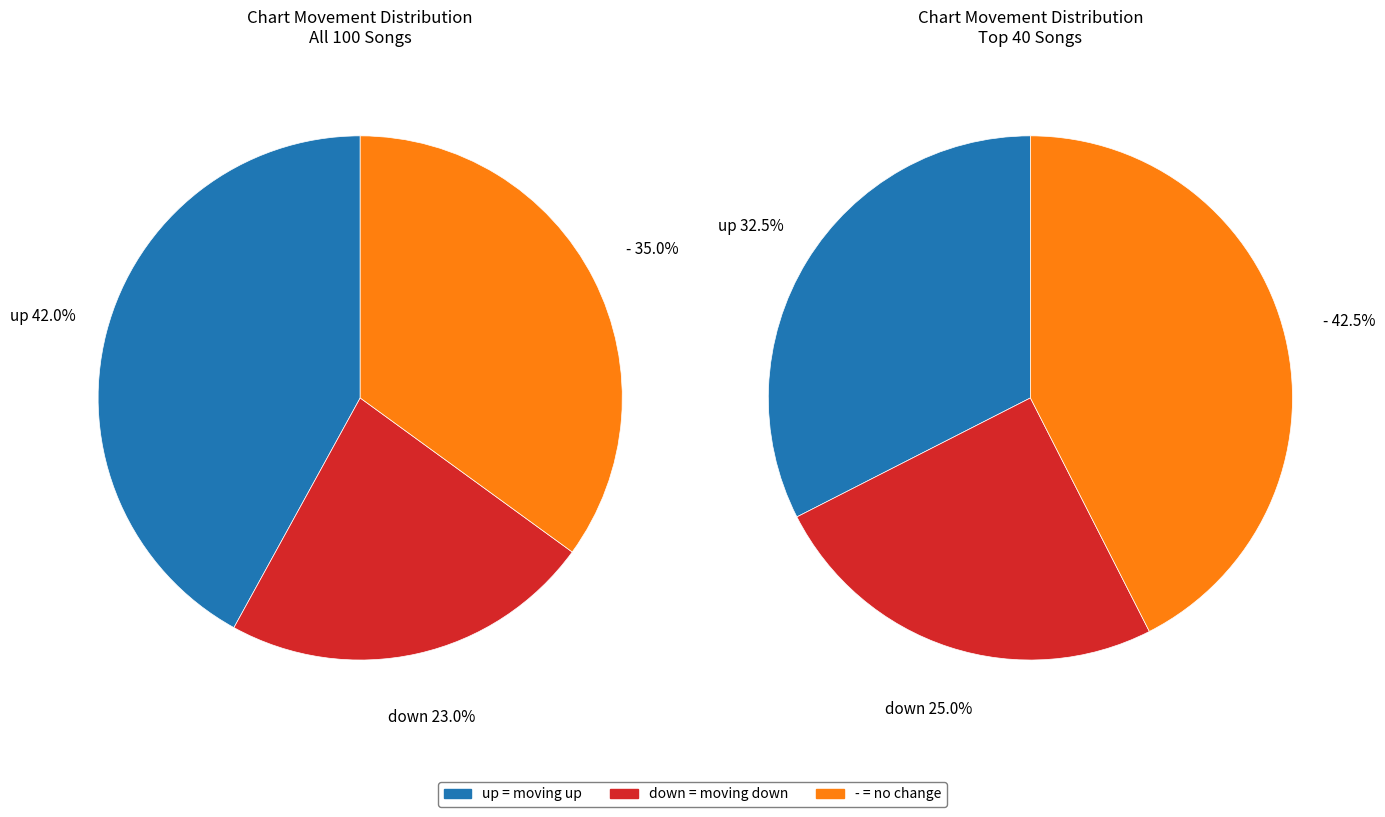

Approximately how many times larger is the value at up compared to down?

1.8